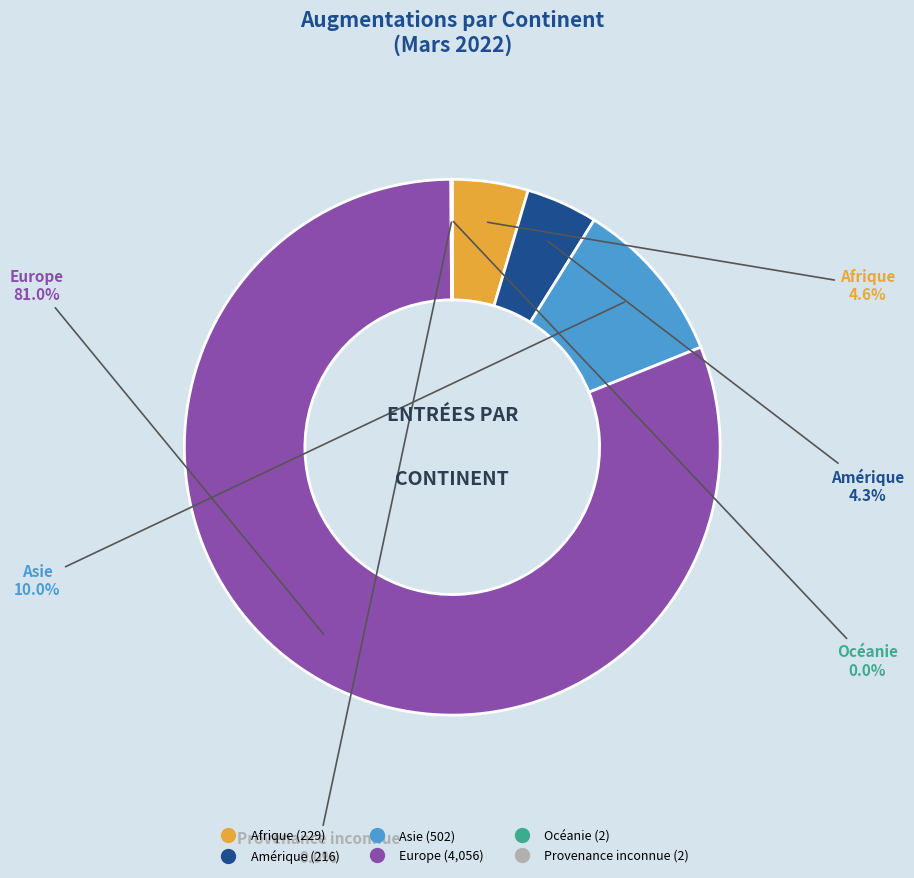

Which category has the biggest portion of the pie?

Europe